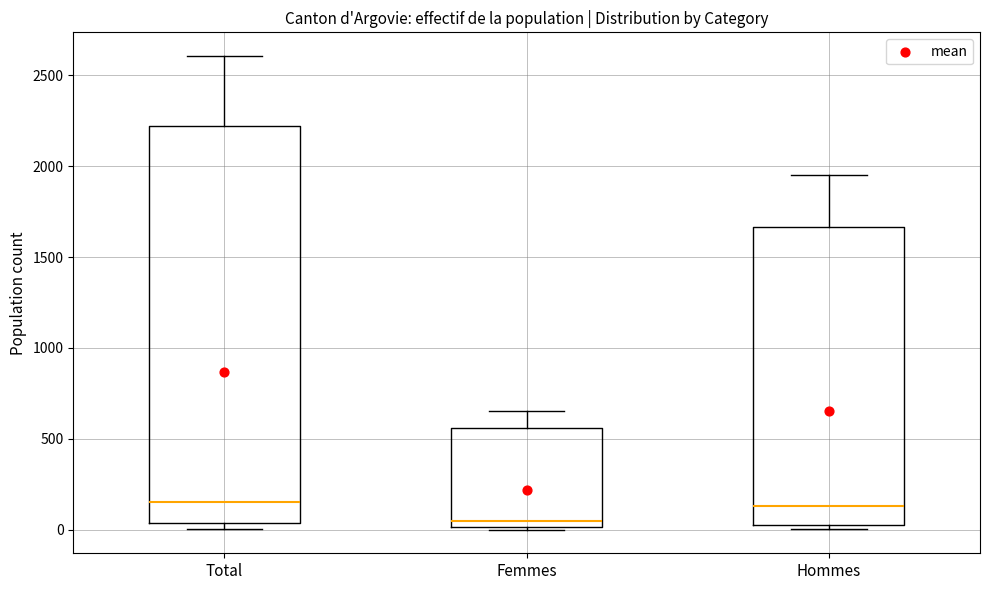

Where does the median line of the box for Hommes sit on the y-axis? The values are not printed on the chart, so give them approximately, as read against the axis.

150